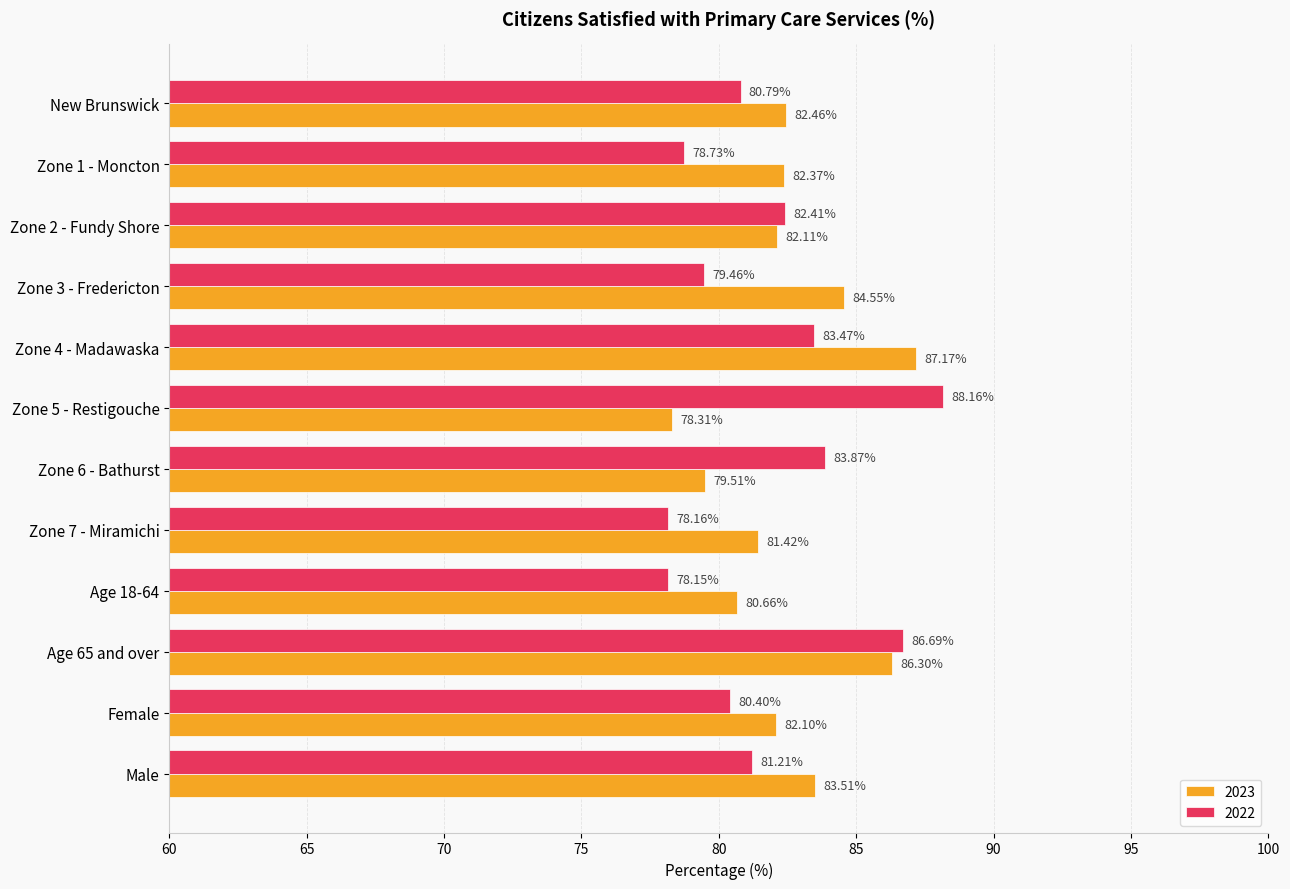

At which label is 2023 closest to 82?

Female